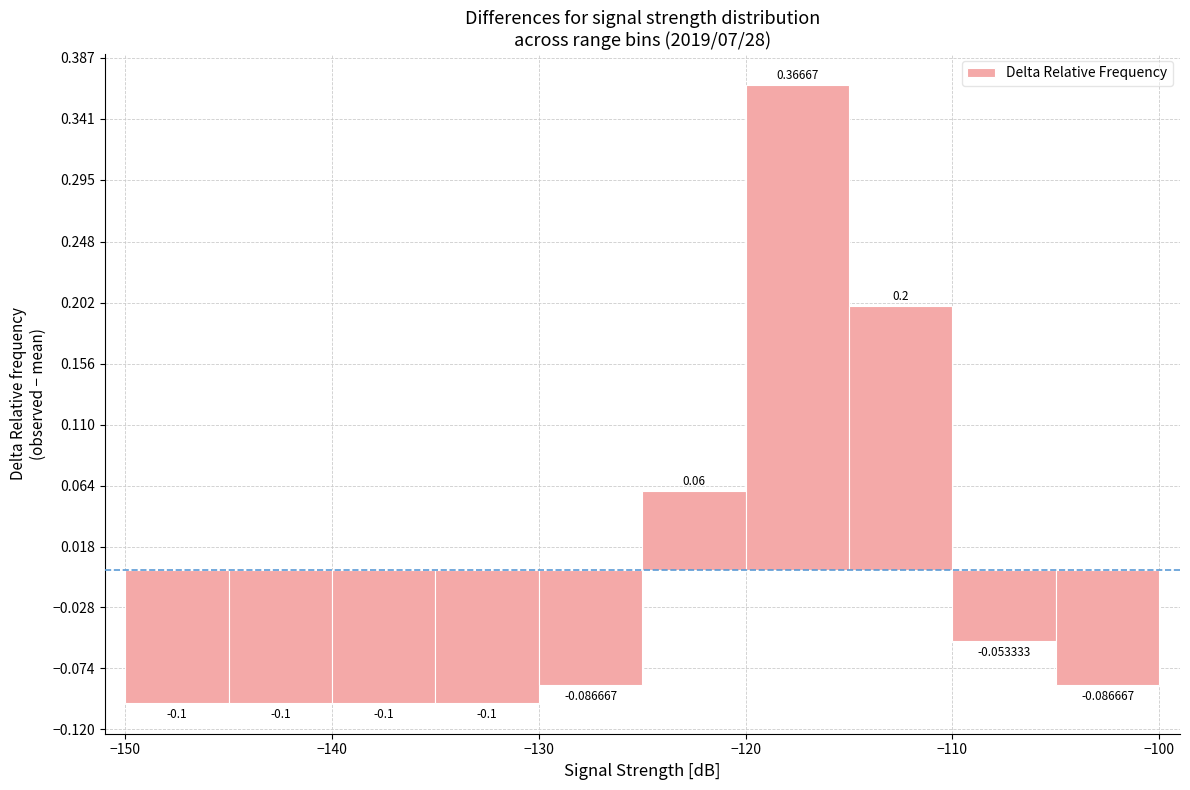

Reading left to right, transcribe this chart: for each bar, give the range it covers on the x-axis and its height.

-150 to -145: -0.100000
-145 to -140: -0.100000
-140 to -135: -0.100000
-135 to -130: -0.100000
-130 to -125: -0.086667
-125 to -120: 0.060000
-120 to -115: 0.366667
-115 to -110: 0.200000
-110 to -105: -0.053333
-105 to -100: -0.086667